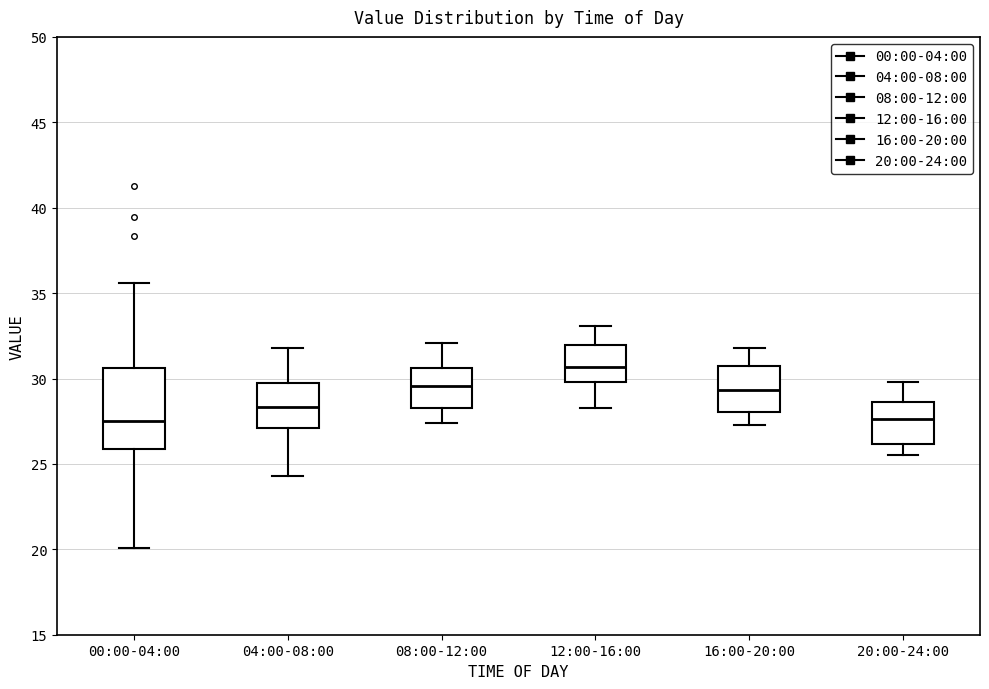

Where does the median line of the box for 20:00-24:00 sit on the y-axis? The values are not printed on the chart, so give them approximately, as read against the axis.

27.5